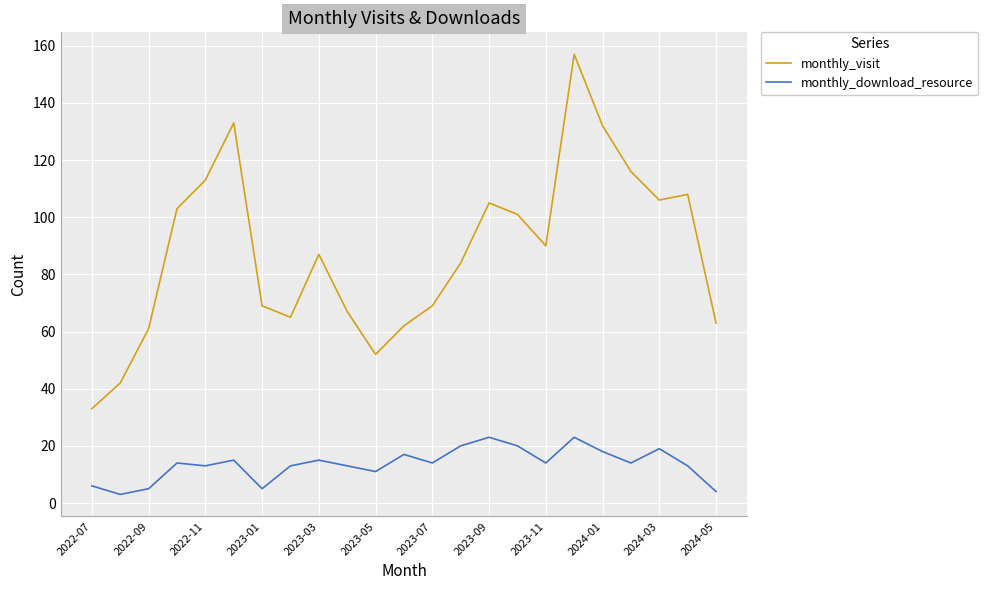

Which series has the largest range (max minus min)?

monthly_visit